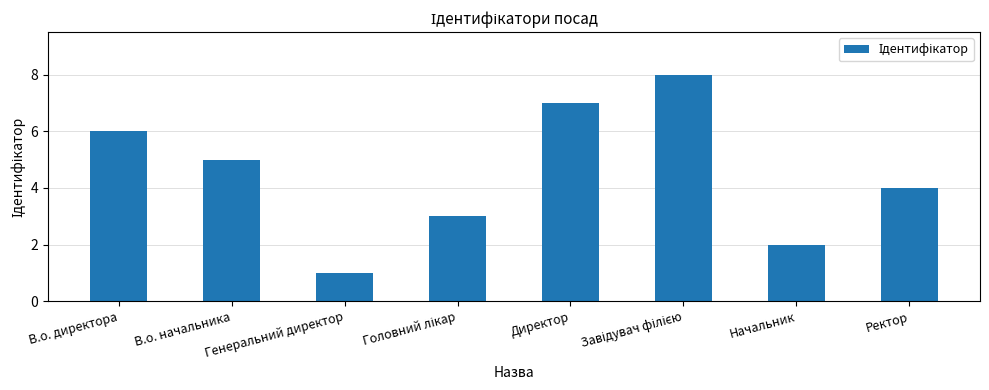

What position from the right is Начальник?

2